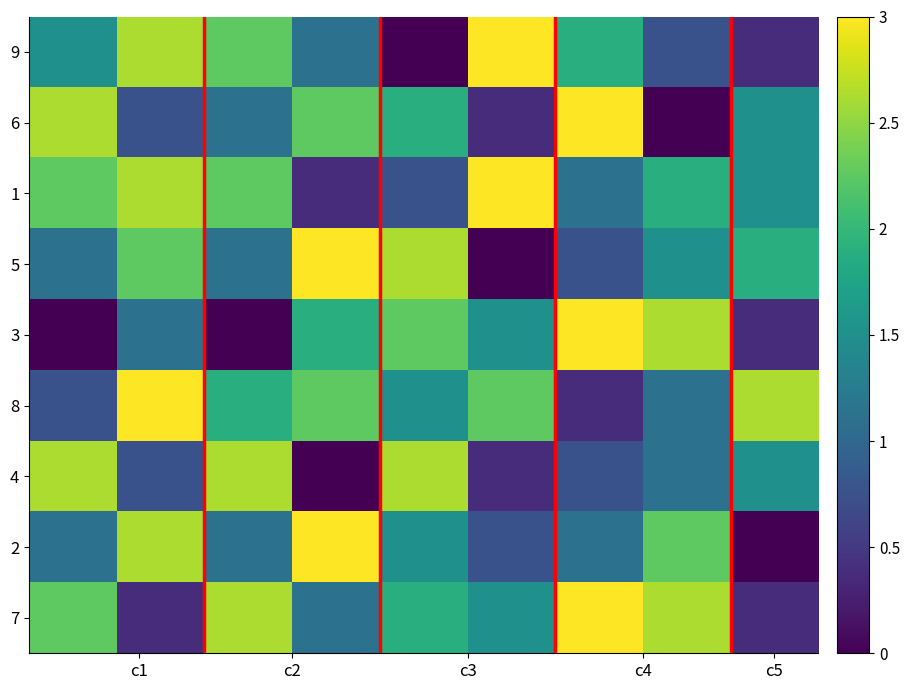

How many categories are shown in the chart?

9